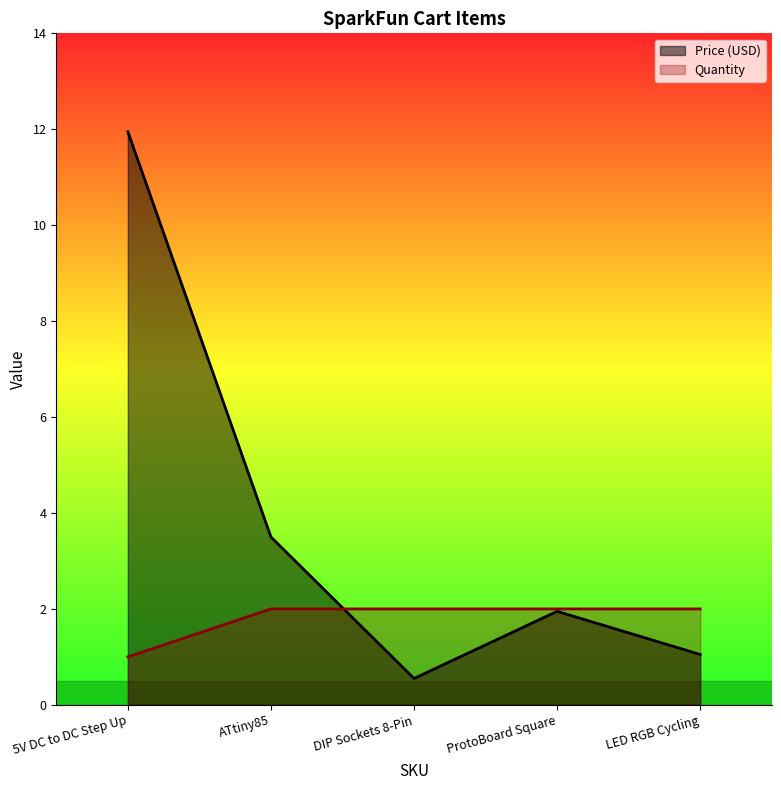

What is the value of the Price (USD) point at the 2nd from the left?

3.5